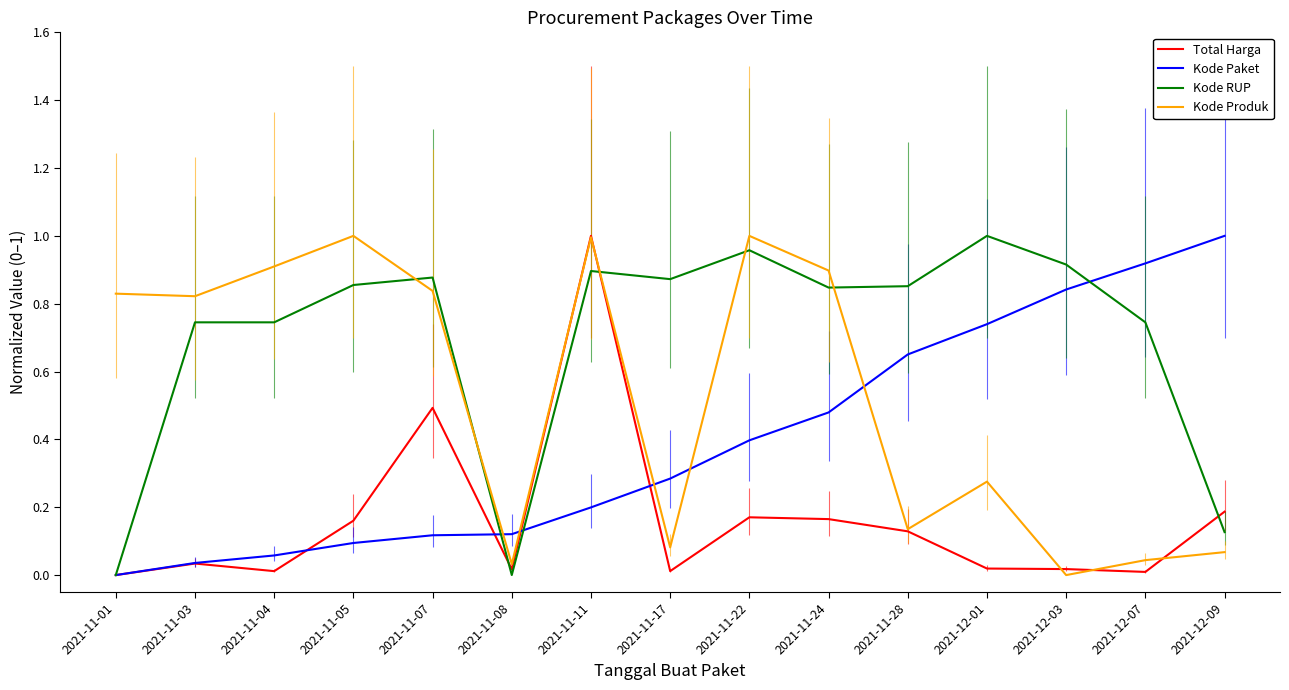

List the series in order of their overall mean, highest first.

Kode RUP, Kode Produk, Kode Paket, Total Harga